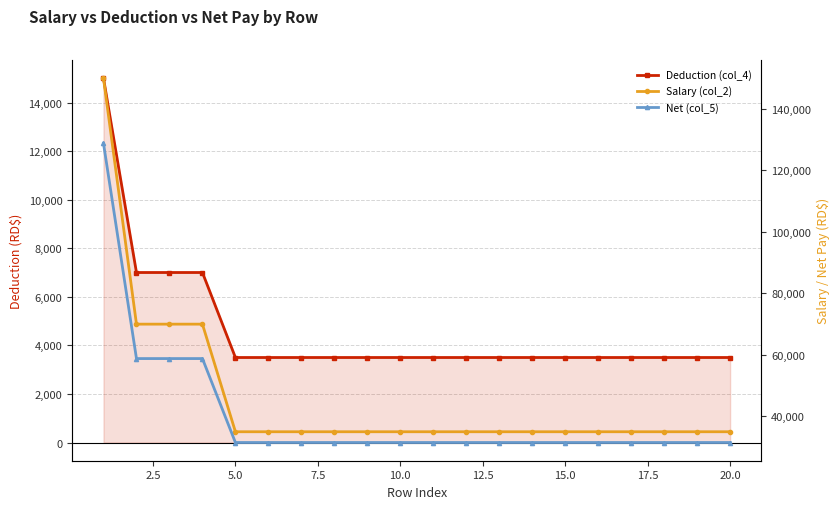

Which series has the largest range (max minus min)?

Salary (col_2)